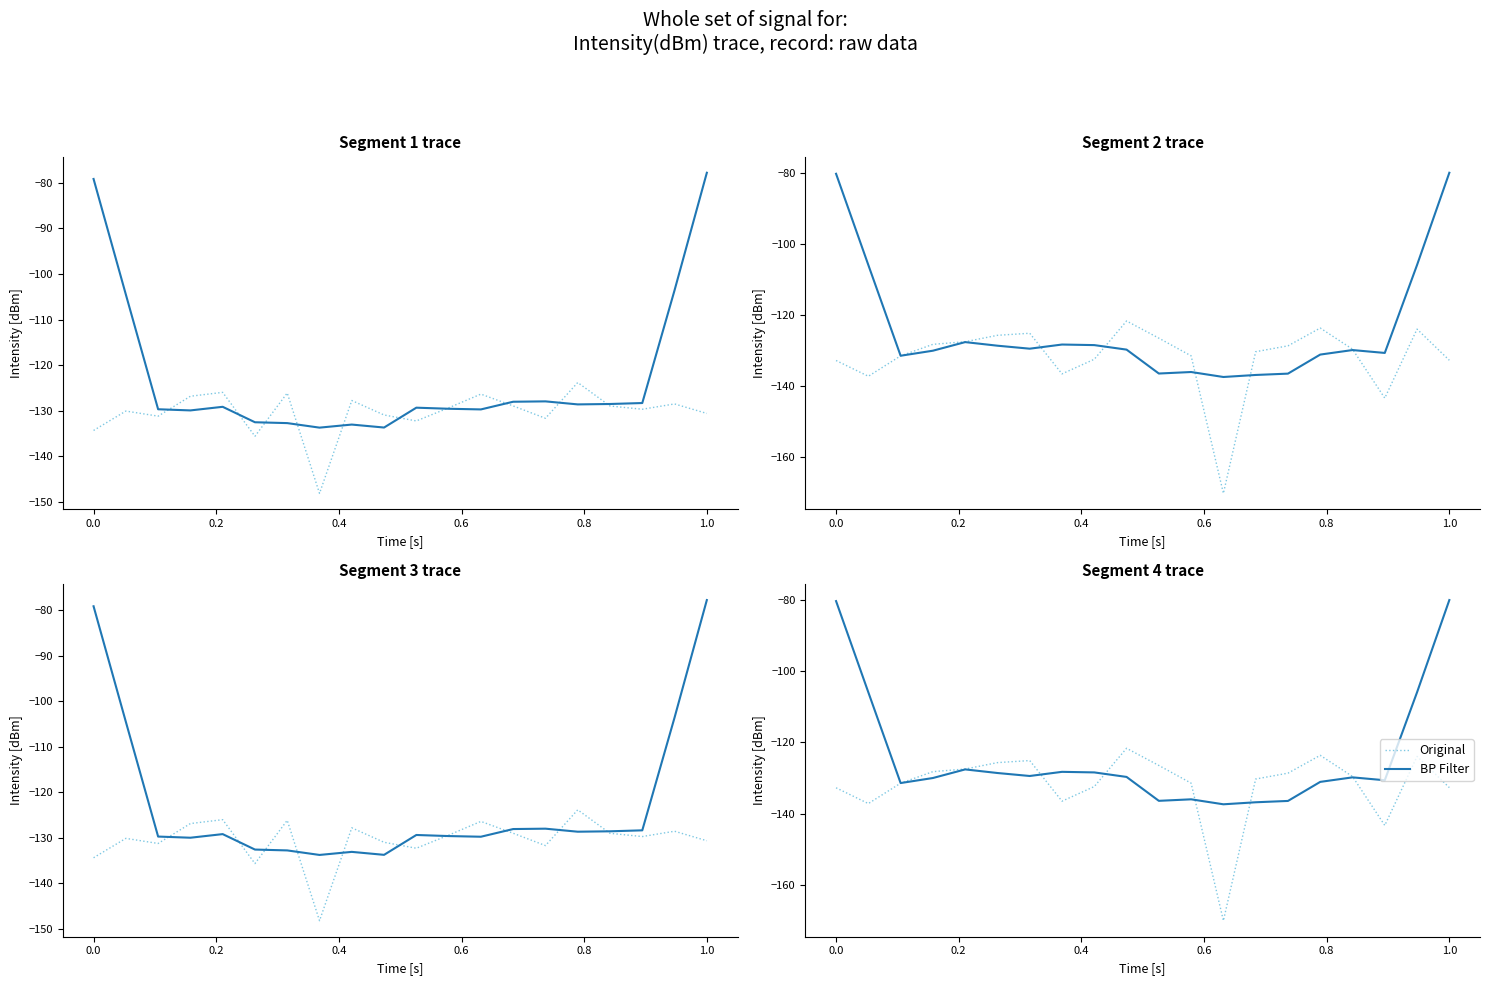

True or false: BP Filter has a value of -20.5 at 1.0.

False